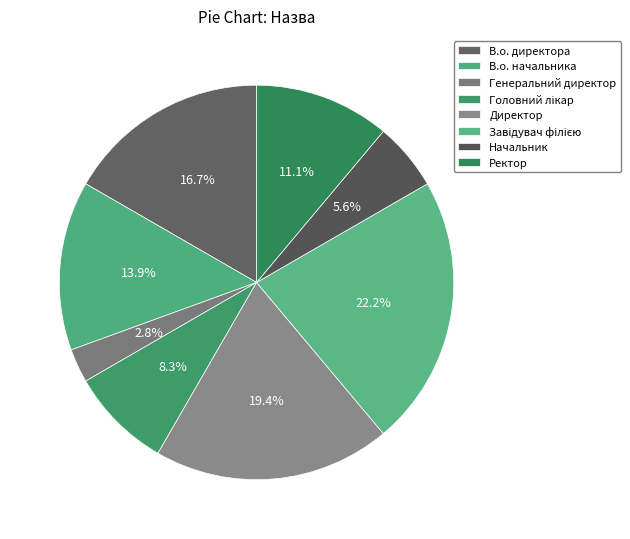

What is the total percentage of Ректор and Директор?

30.6%